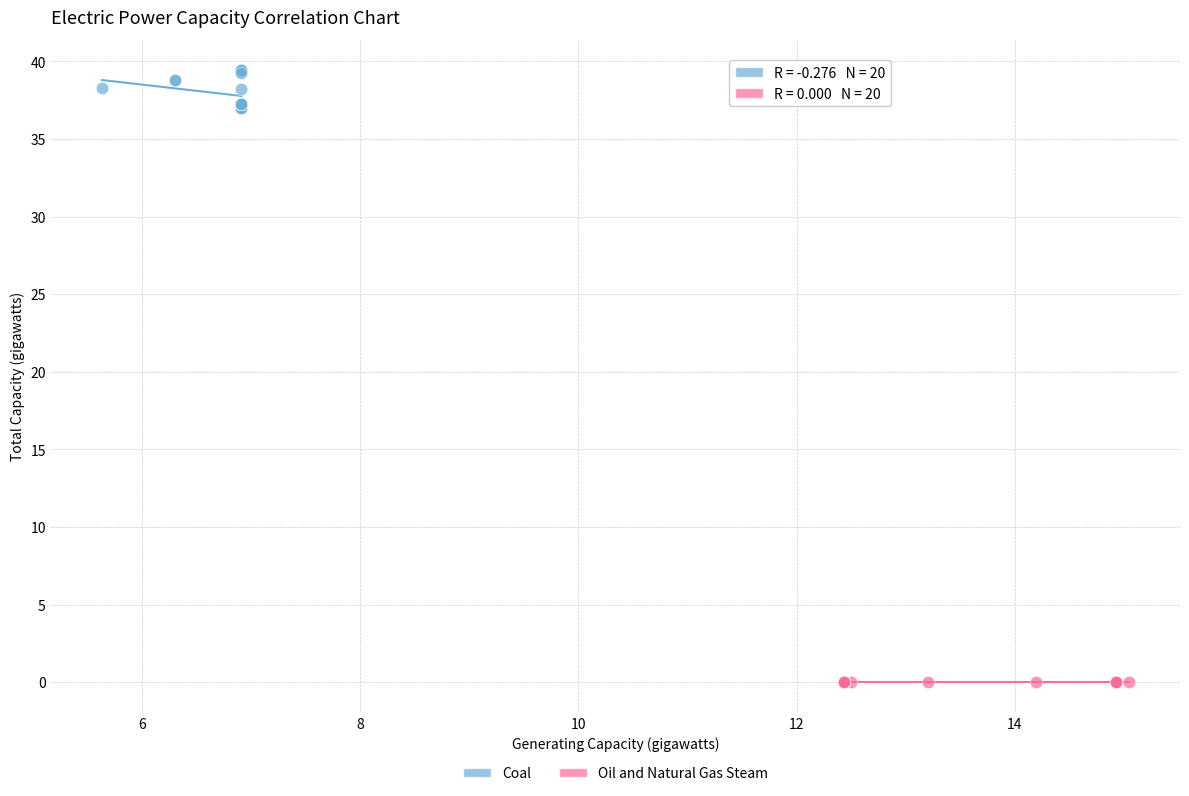

Which series reaches the minimum Y coordinate?

Oil and Natural Gas Steam